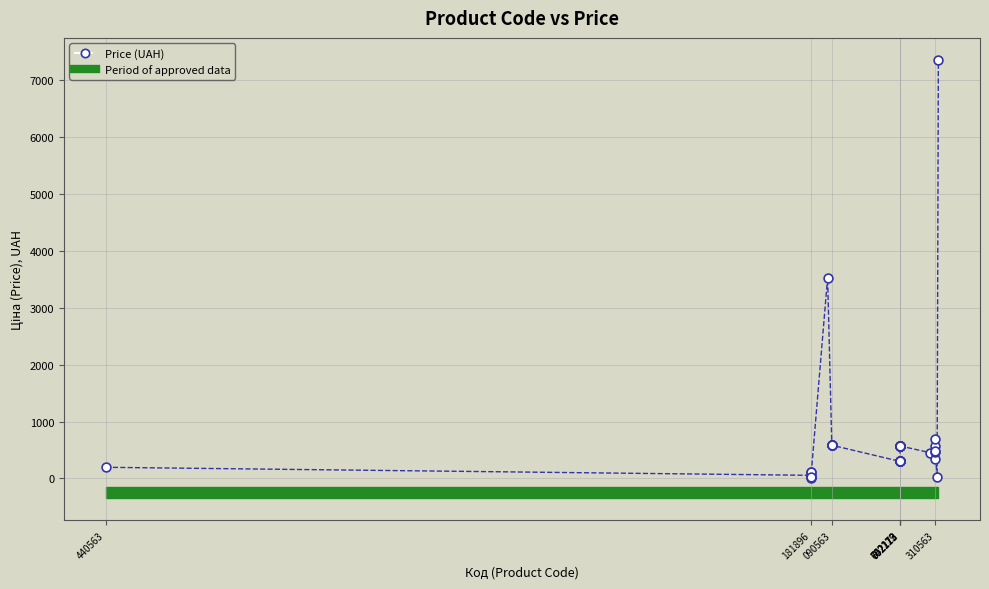

What Y value in the scatter plot is closest to 3687?

3533.1